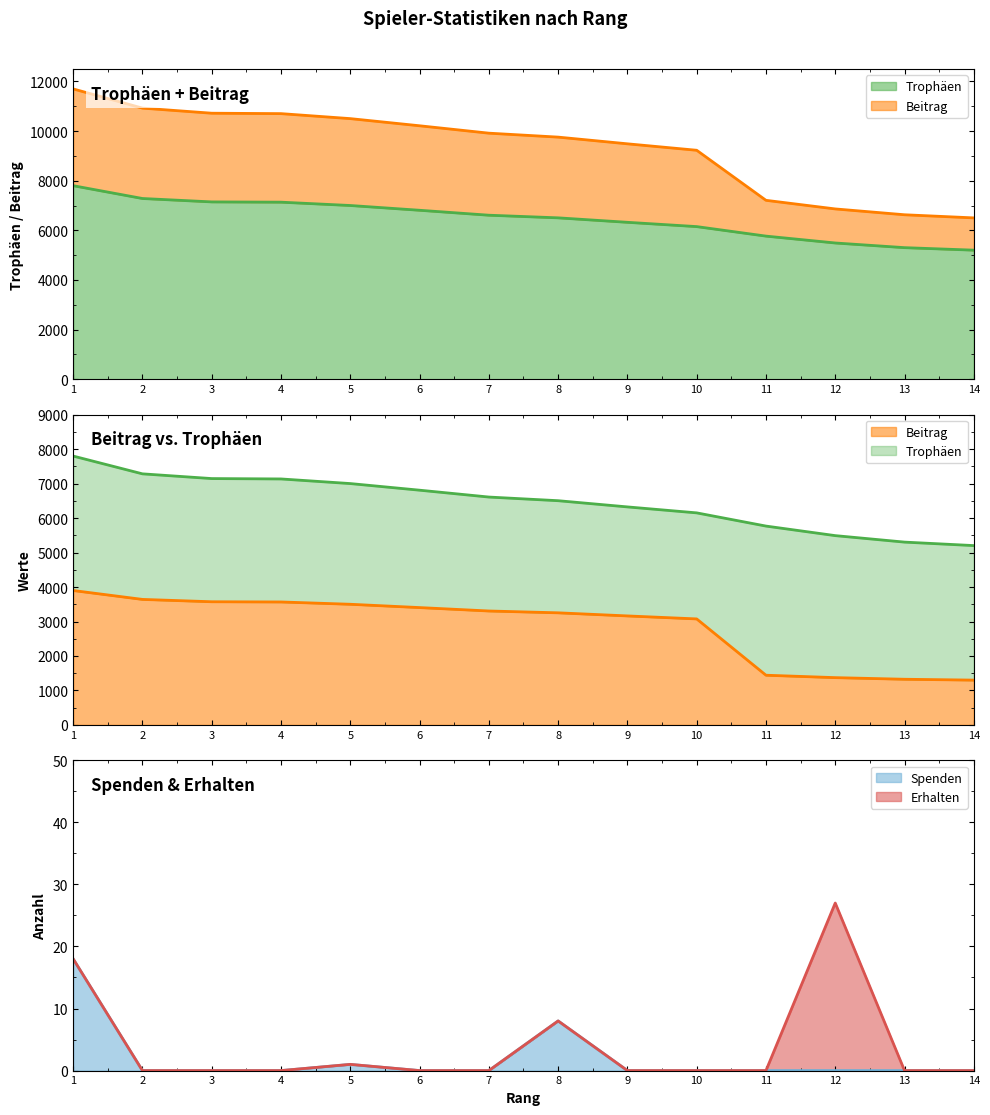

Which category has the lowest value in the Trophäen series?

14